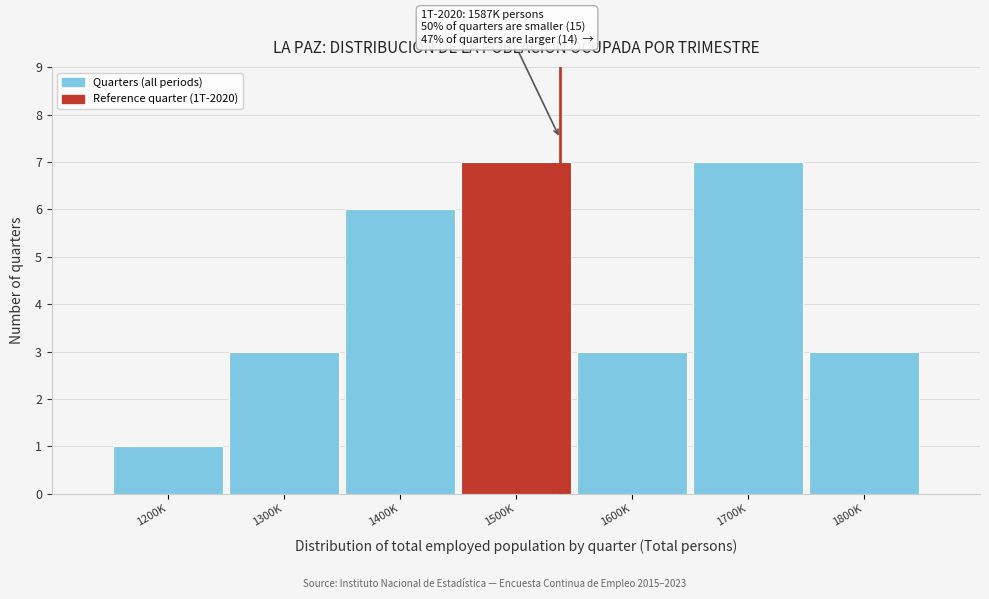

Reading right to left, what are all the values shown in this chart?

3	7	3	7	6	3	1